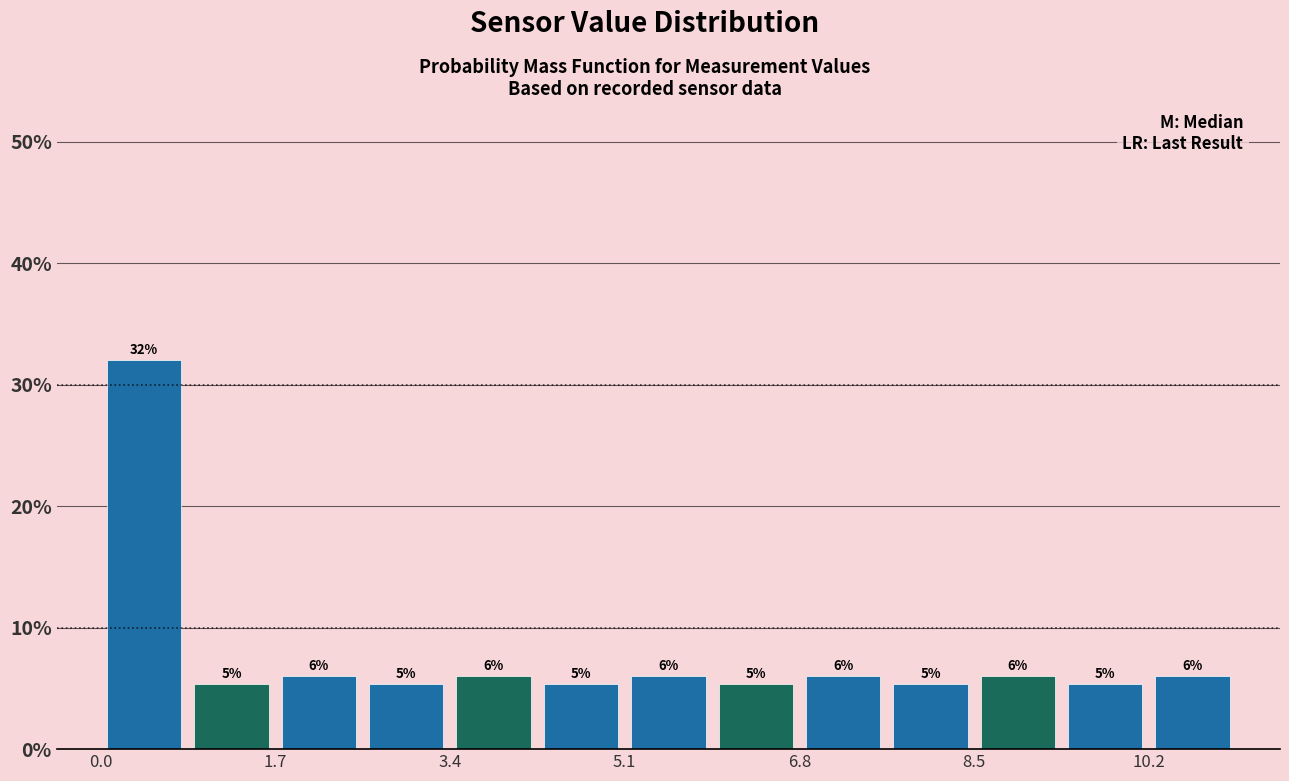

Over which range of the x-axis is the bar tallest?

0.0 to 0.8